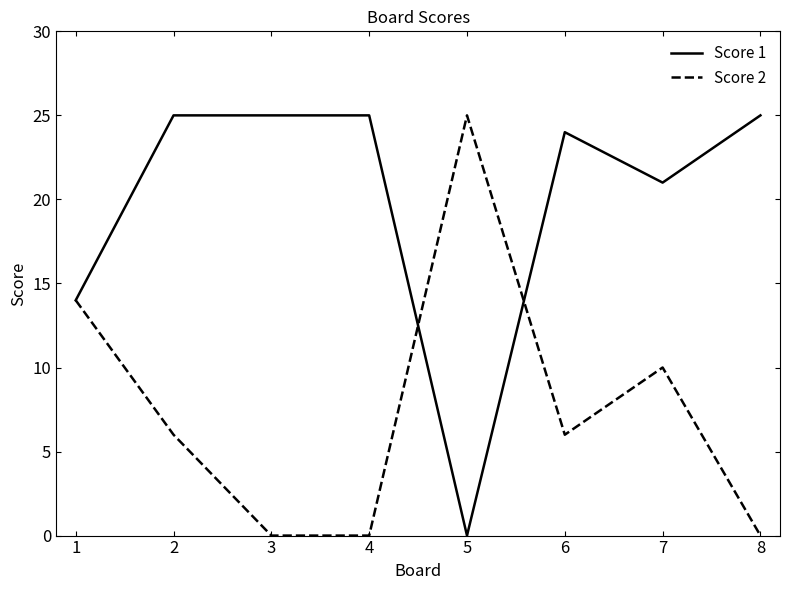

Which category has the highest value in the Score 2 series?

5